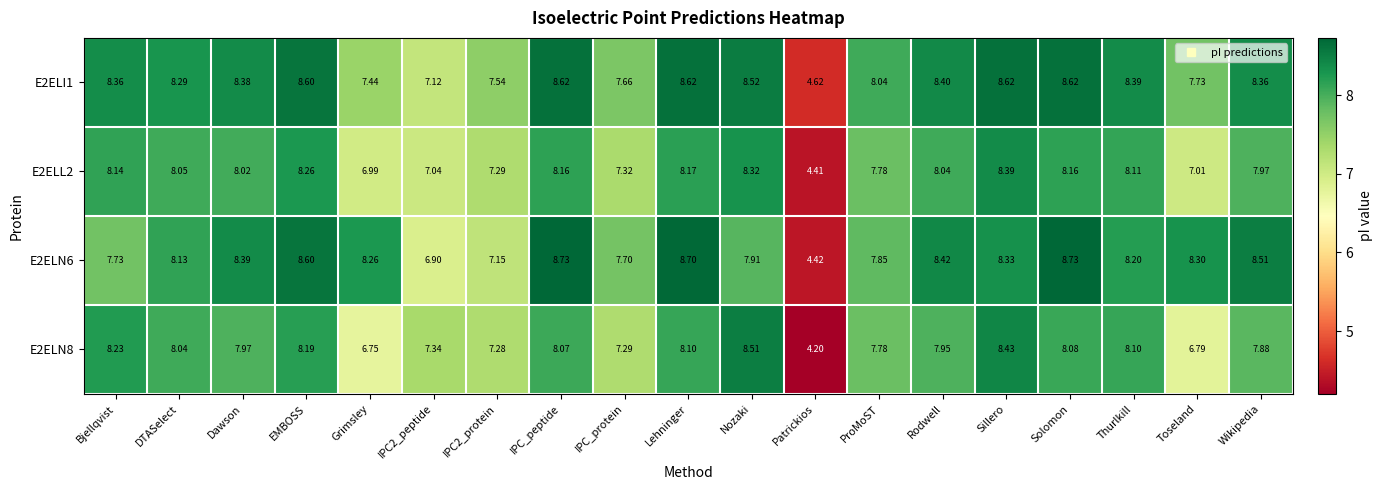

At how many categories does at least one series exceed 7?

18